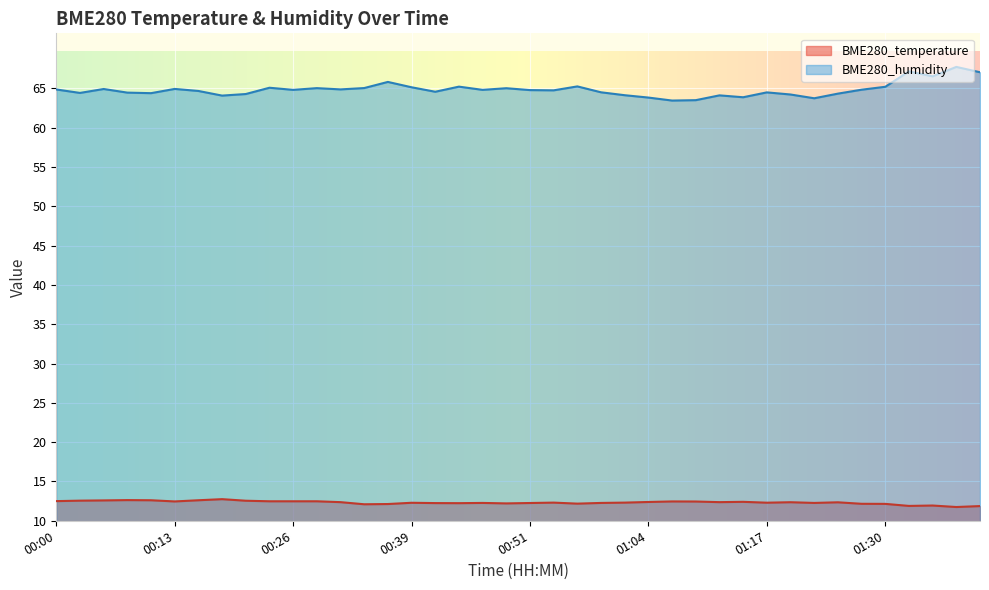

What are all the series names shown in the legend?

BME280_temperature, BME280_humidity